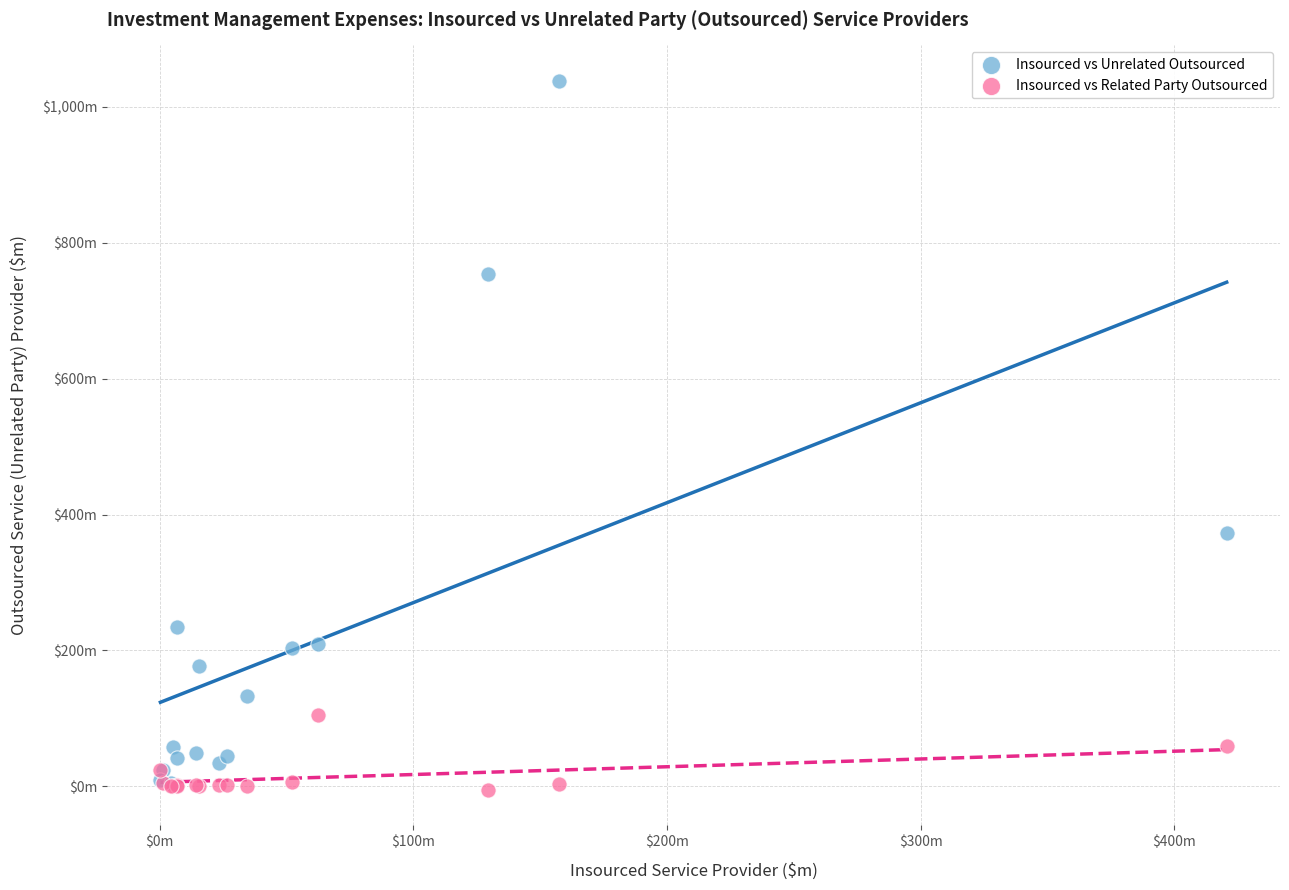

Which series reaches the maximum Y coordinate?

Insourced vs Unrelated Outsourced